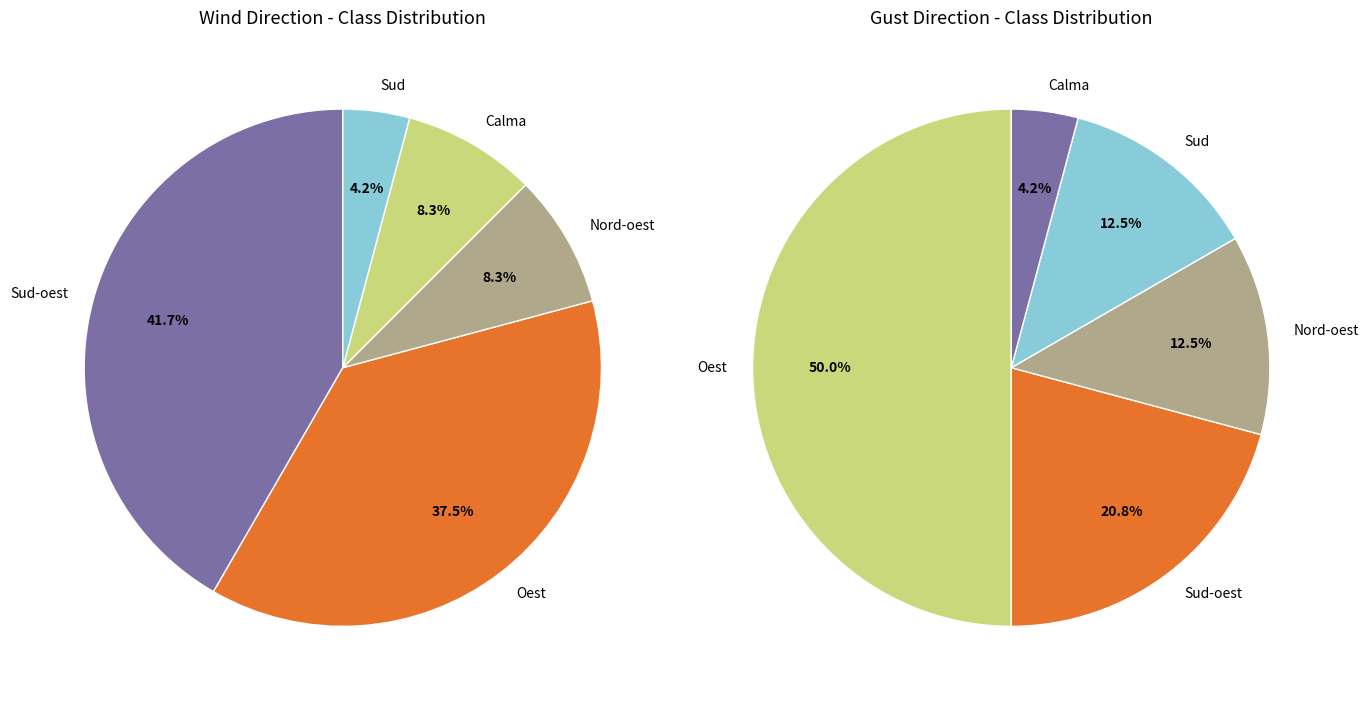

Count the number of slices in the pie.

5